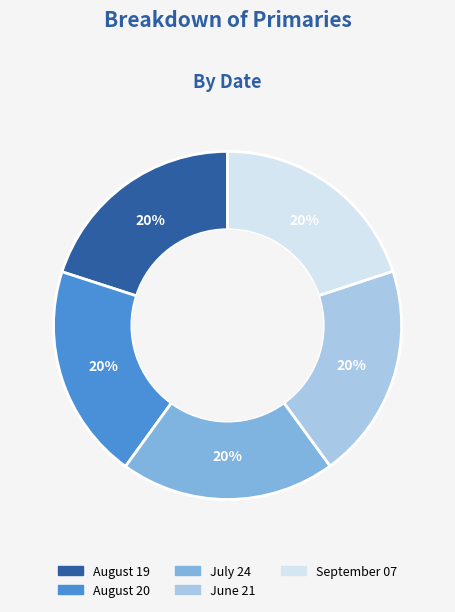

What percentage is the July 24 slice, to the nearest percent?

20%